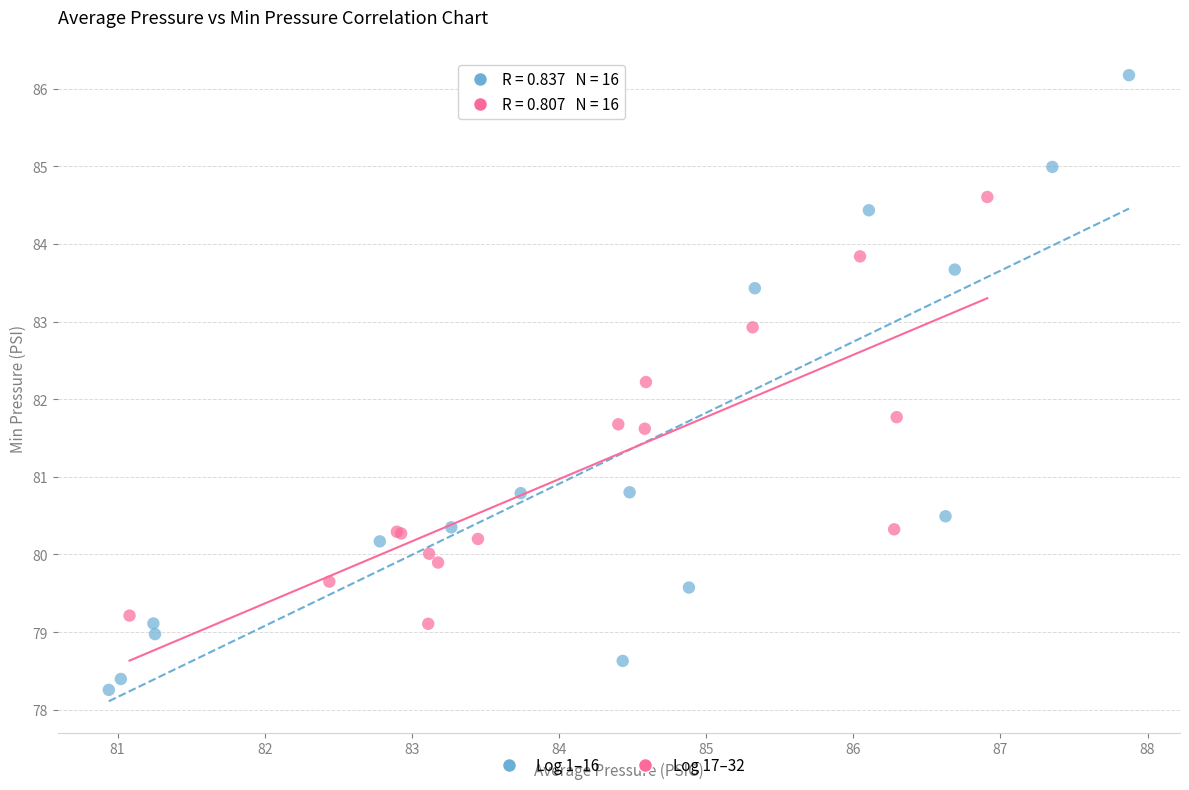

Which series contains the highest Y value?

Log 1–16